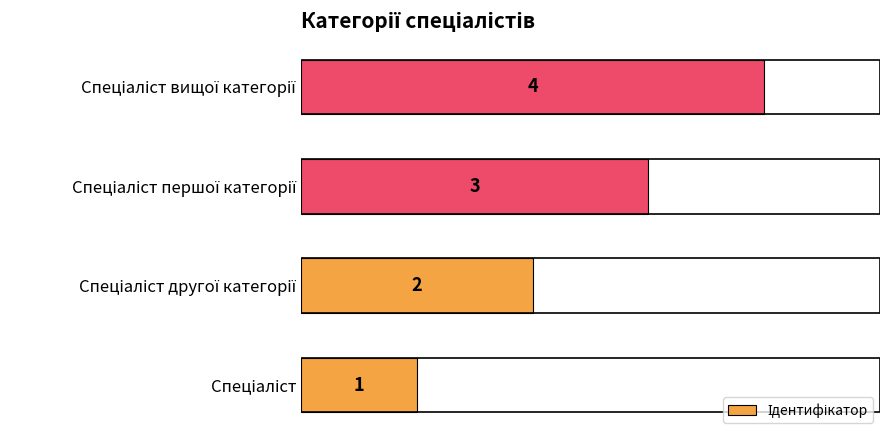

What is the greatest value displayed?

4